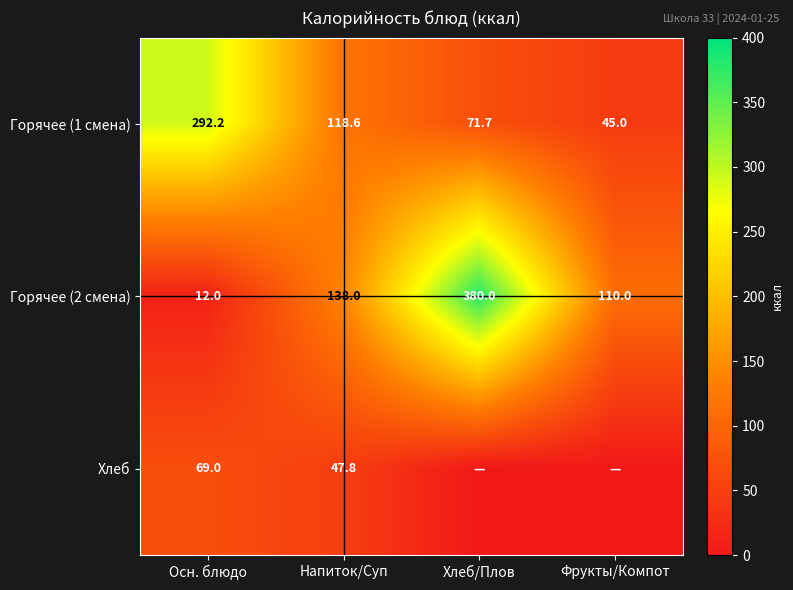

What is the difference between the maximum and minimum values in the Горячее (1 смена) series?

247.2